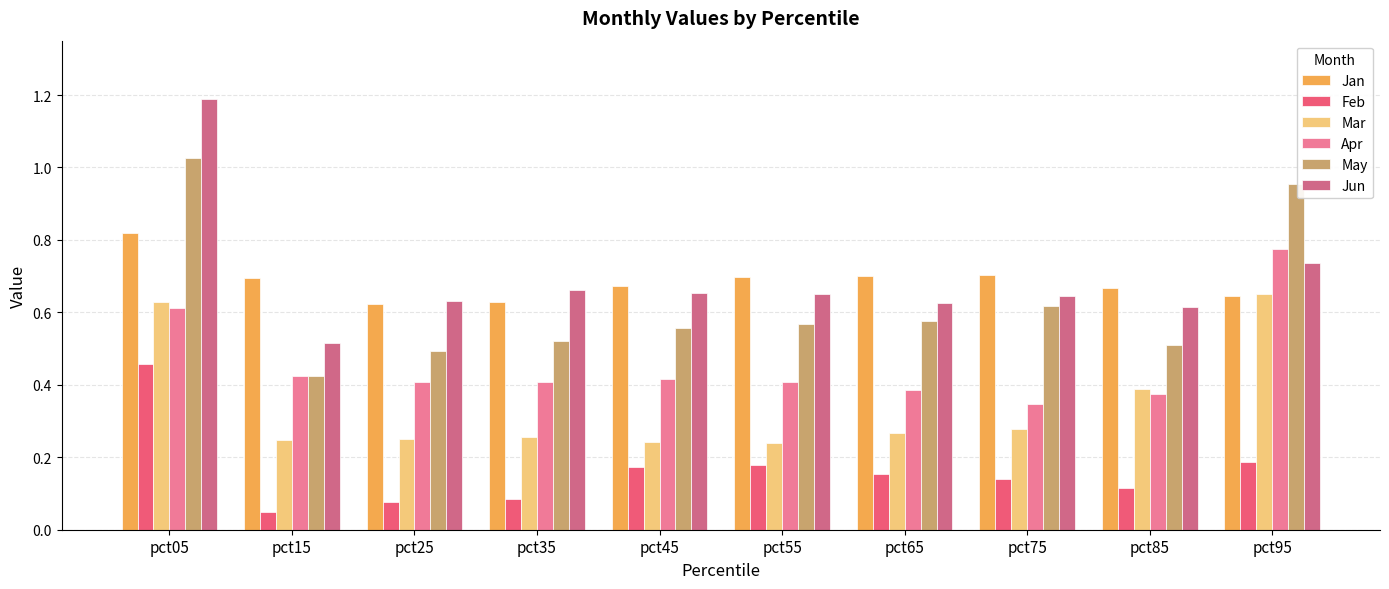

List the series in order of their peak value, highest first.

Jun, May, Jan, Apr, Mar, Feb